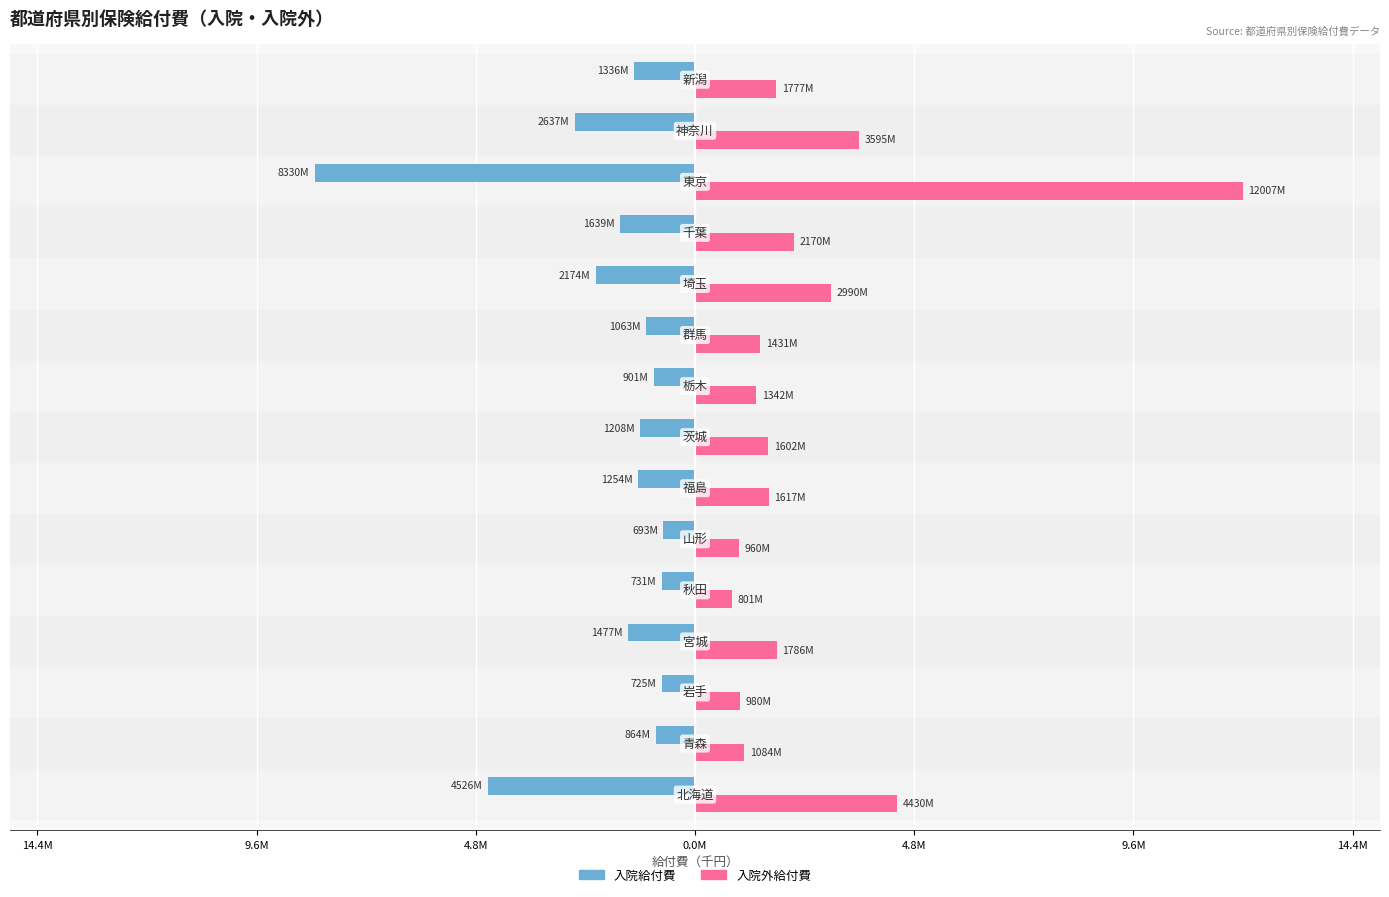

How many bars are there in total?

30